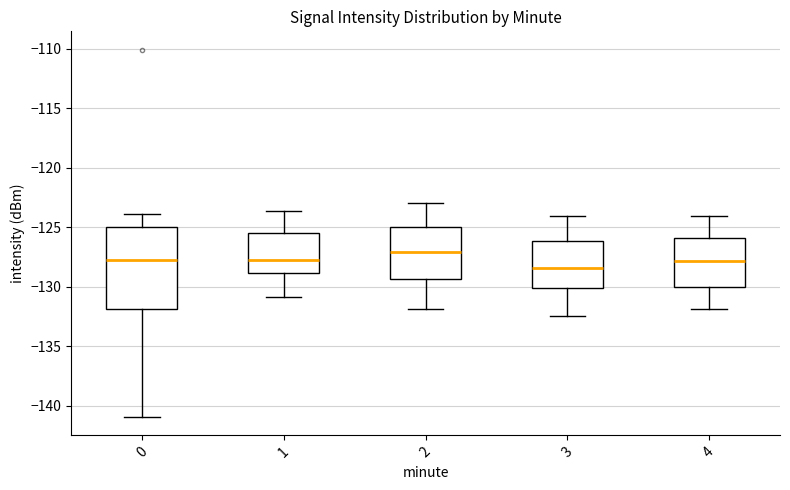

Which box is the tallest, from its lower edge to its upper edge?

0